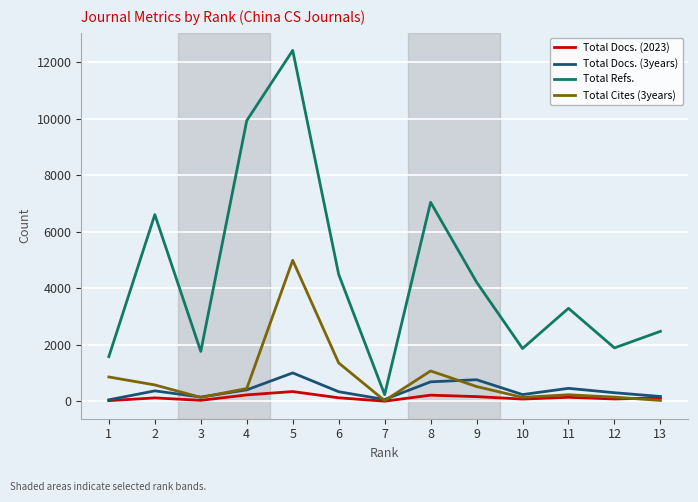

List the series in order of their peak value, highest first.

Total Refs., Total Cites (3years), Total Docs. (3years), Total Docs. (2023)